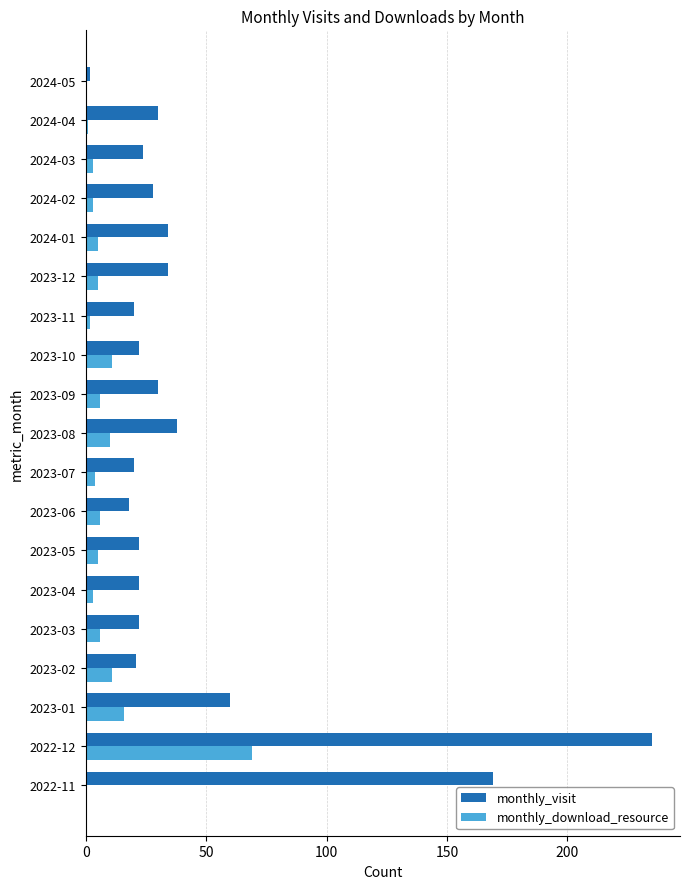

How many series are shown in this chart?

2